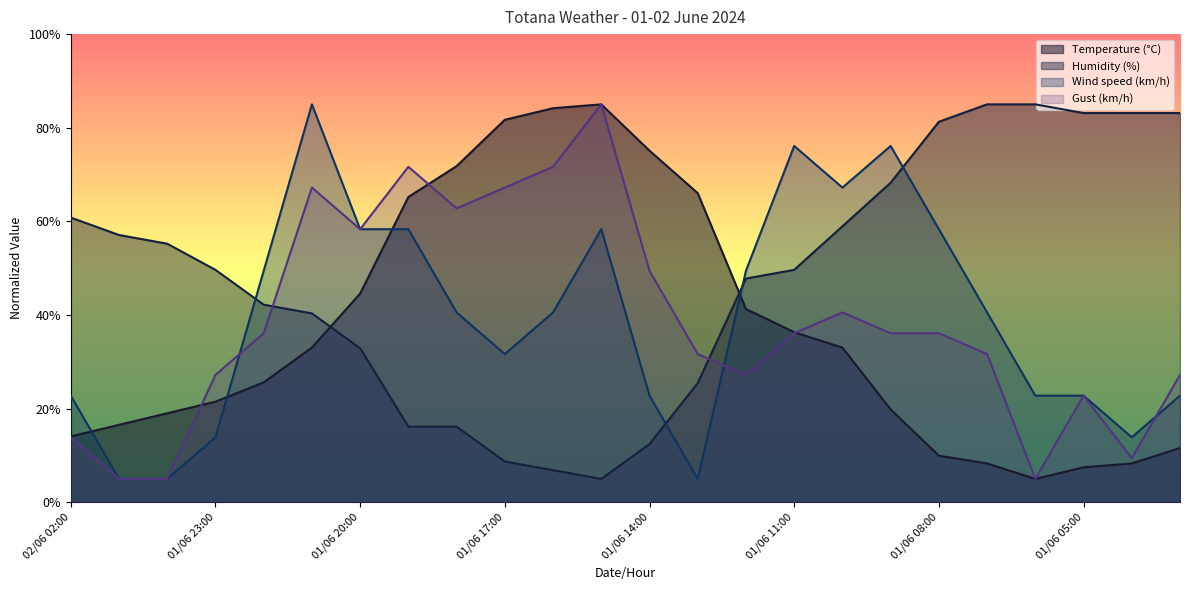

What is the average value of the Gust (km/h) series?

38.5